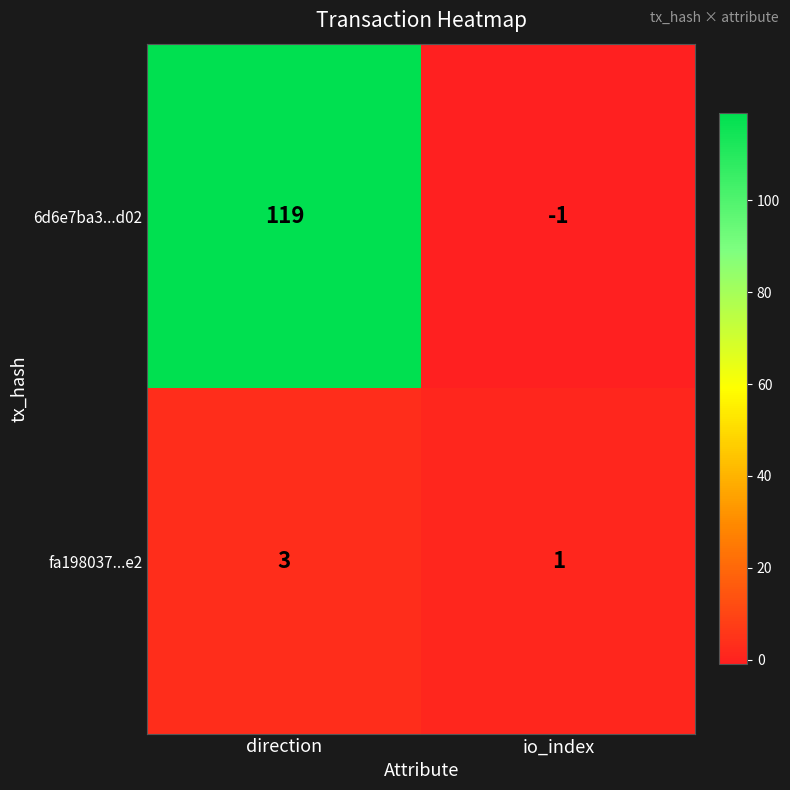

Reading left to right, extract all data points from this chart.

6d6e7ba3...d02: direction=119	io_index=-1
fa198037...e2: direction=3	io_index=1